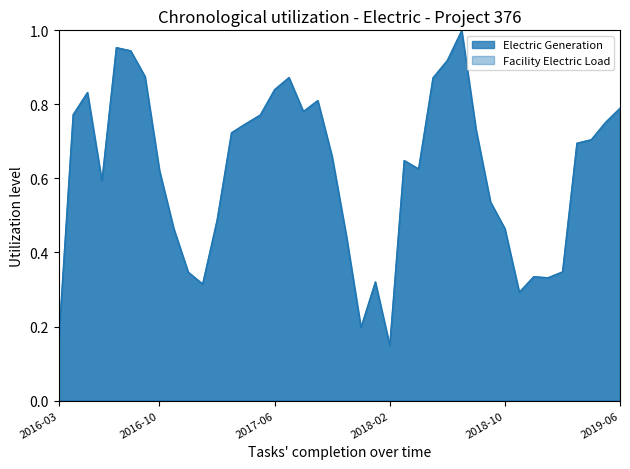

Which series has the widest spread of values?

Electric Generation